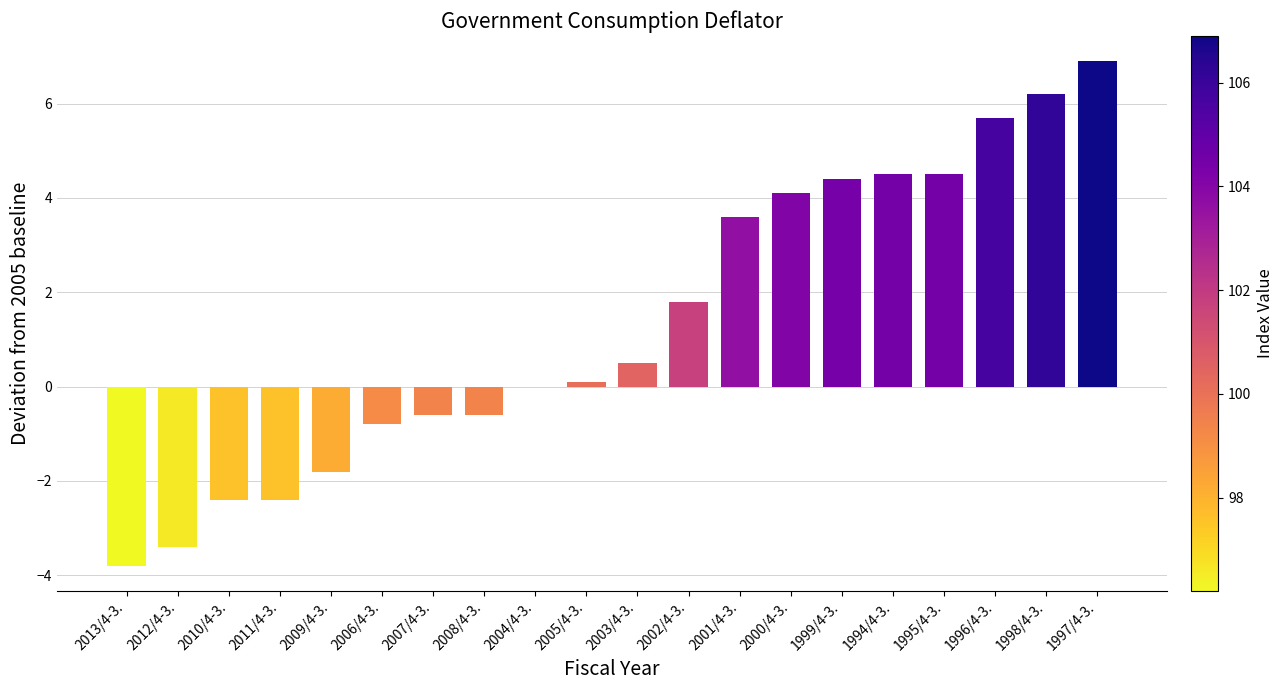

What is the approximate value at 2006/4-3.?

-0.8